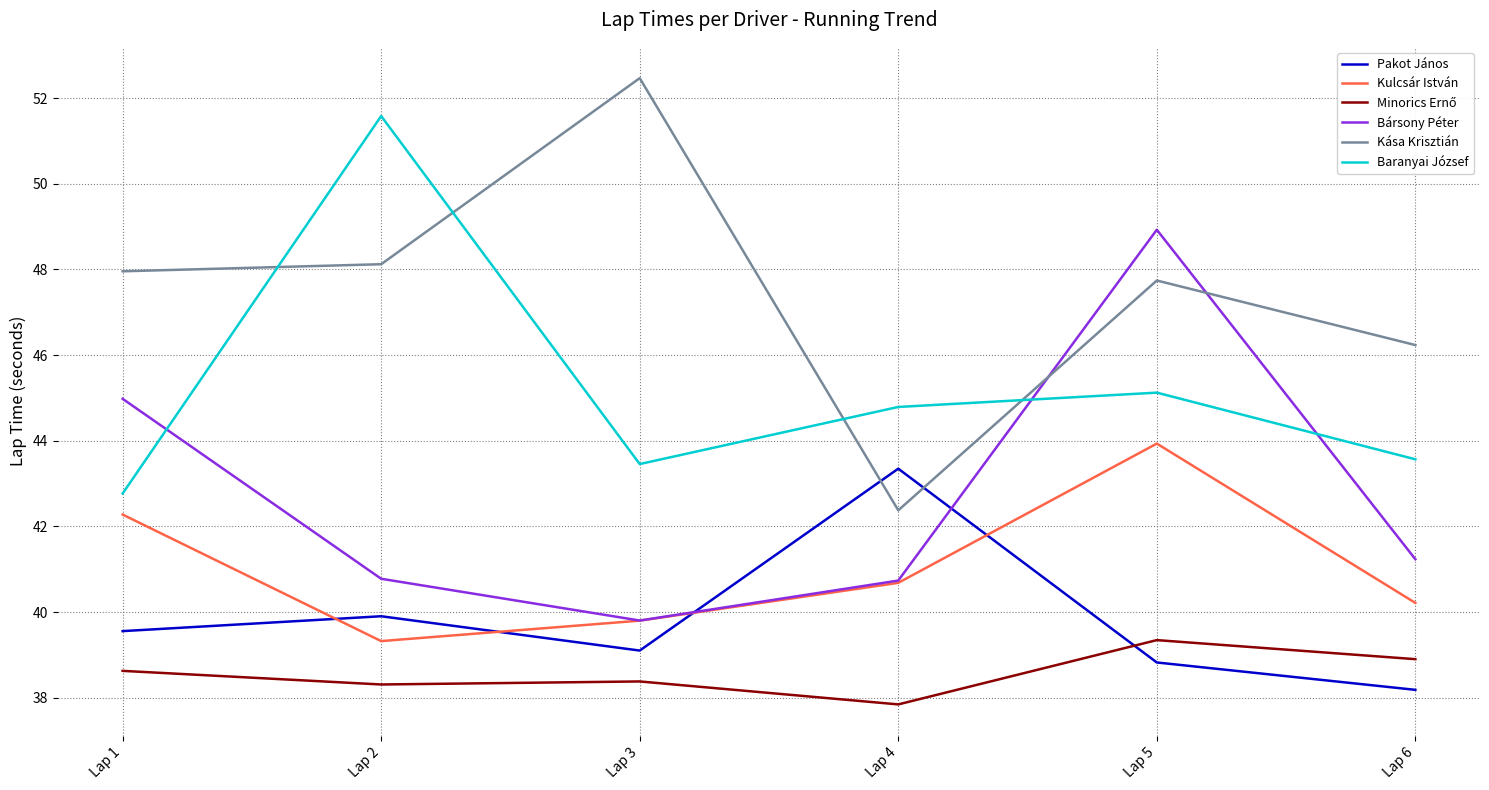

Which series ends up on top after the final intersection of Baranyai József and Kása Krisztián?

Kása Krisztián